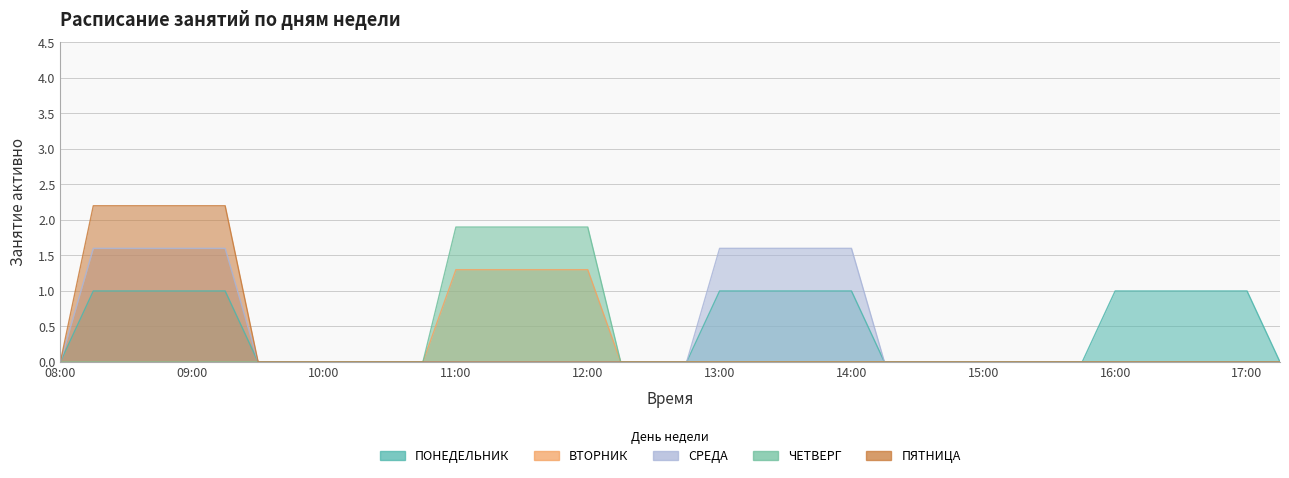

Does the chart have visible grid lines?

Yes